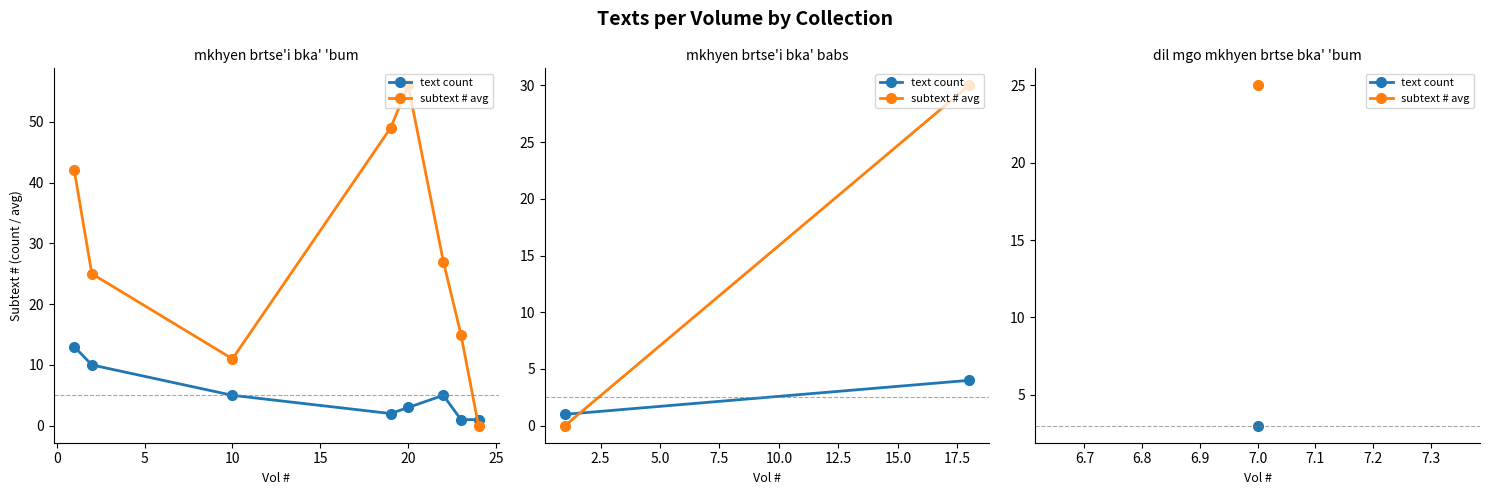

Which series has the largest total across all categories?

subtext # avg